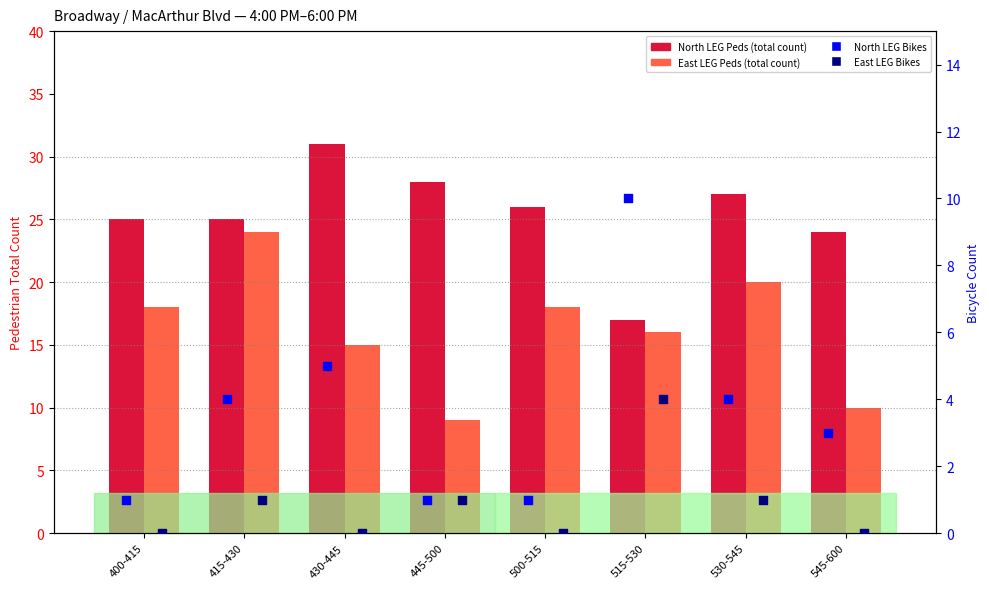

At which category is the sum across all series the highest?

415-430